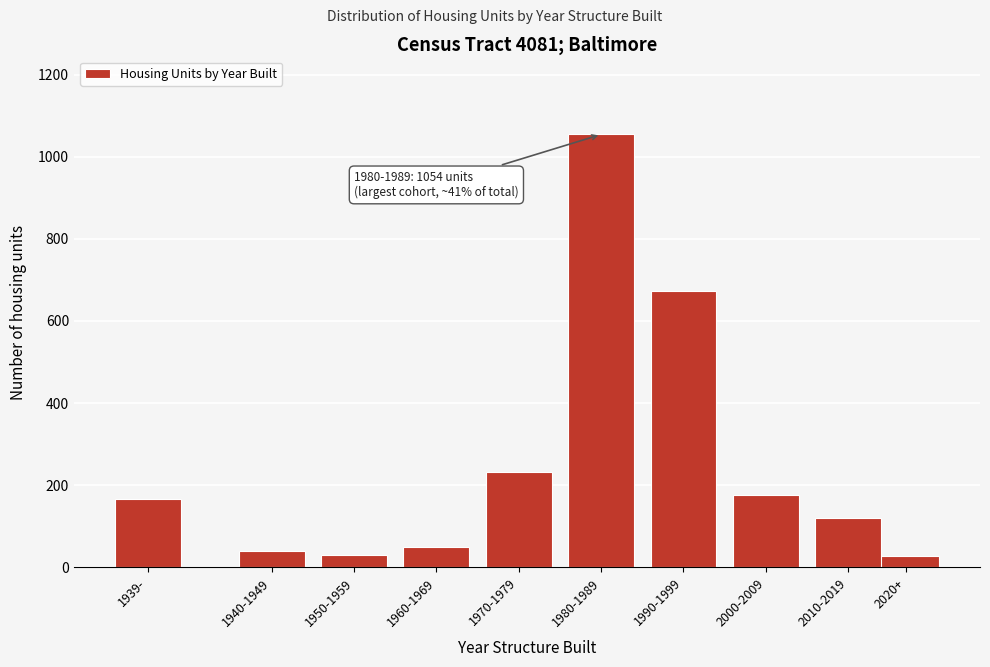

Approximately how many times larger is the value at 1970-1979 compared to 2000-2009?

1.3